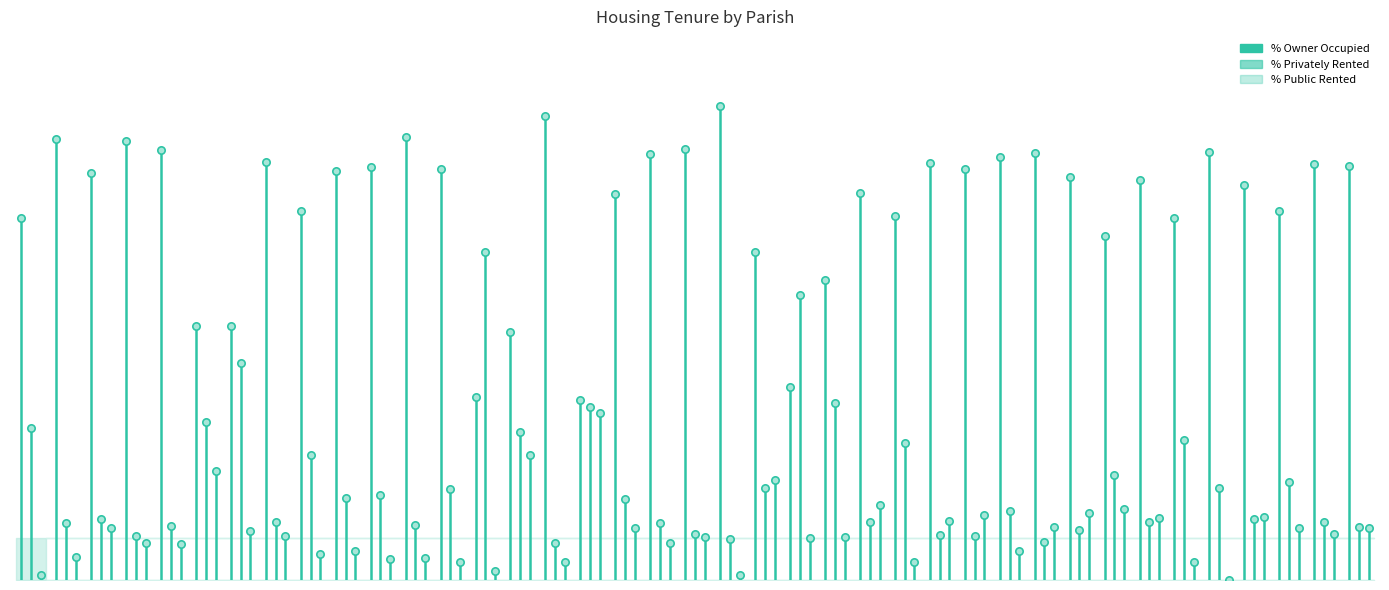

What are all the series names shown in the legend?

% Owner Occupied, % Privately Rented, % Public Rented